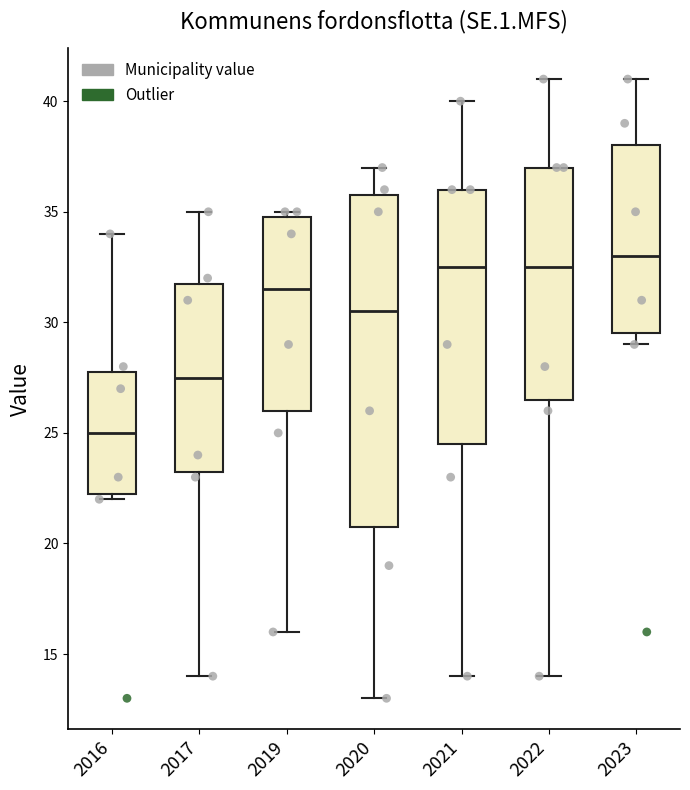

Which box is the tallest, from its lower edge to its upper edge?

2020